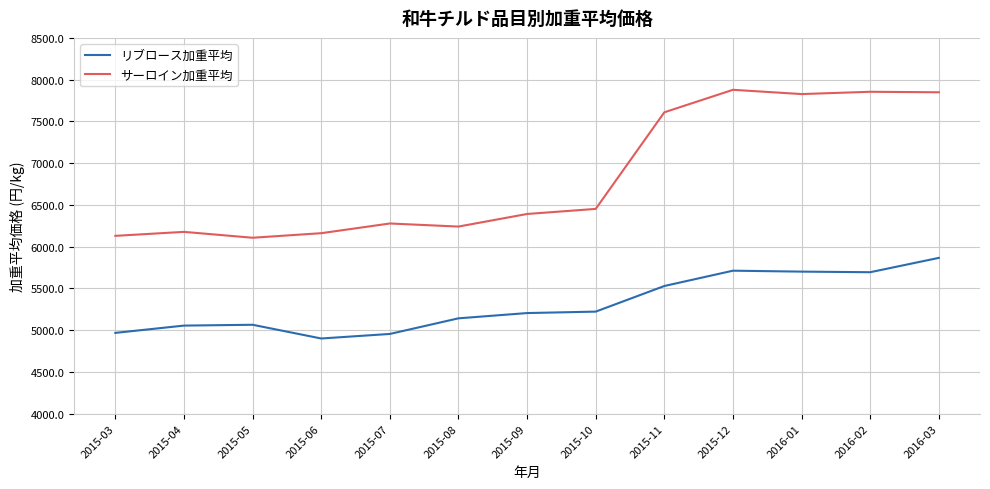

True or false: リブロース加重平均 and サーロイン加重平均 cross at least once.

False